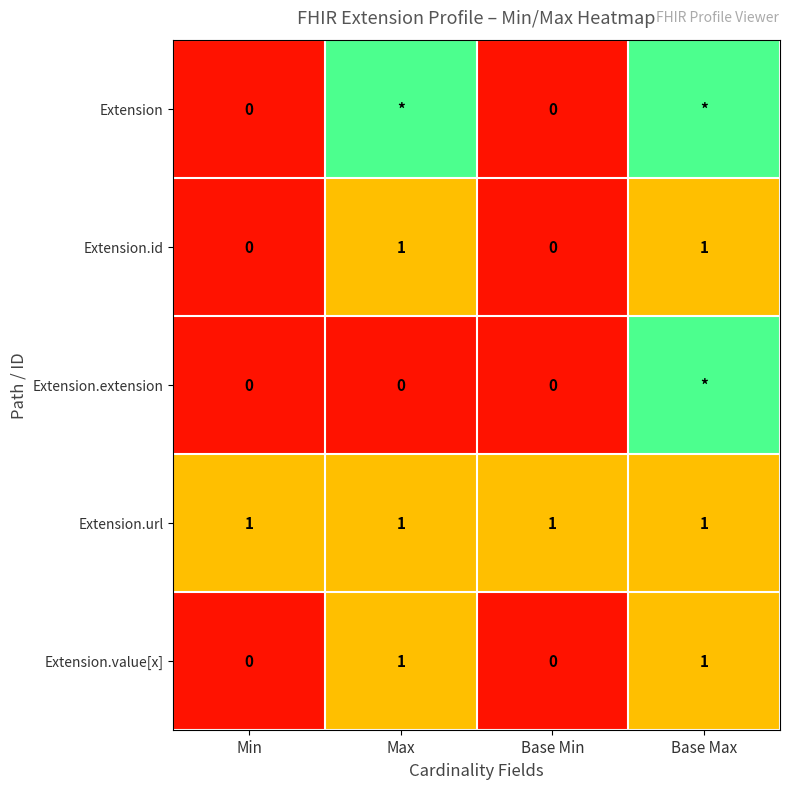

The Extension.url series shows 1.0 at Min. True or false?

True